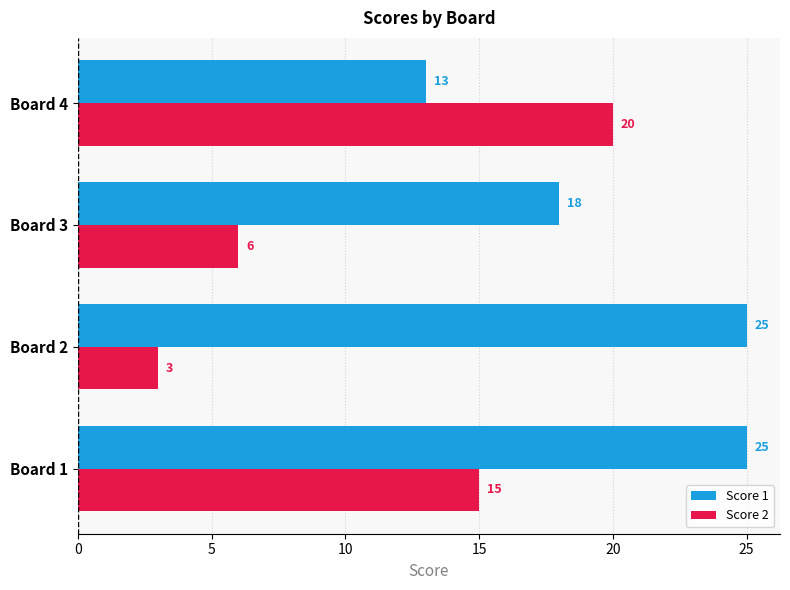

What is the average value of the Score 1 series?

20